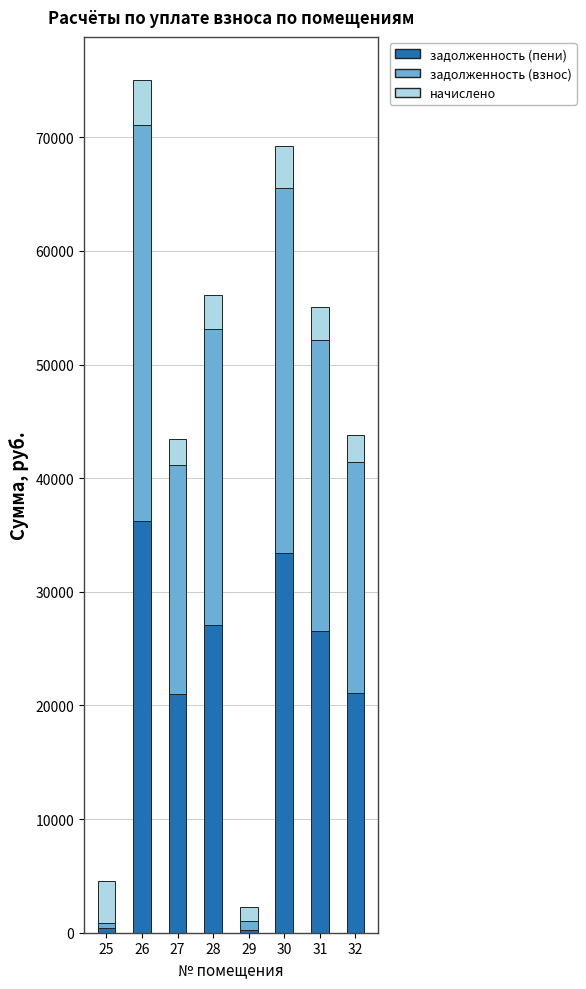

What is the total value across all series at 29?

2253.6